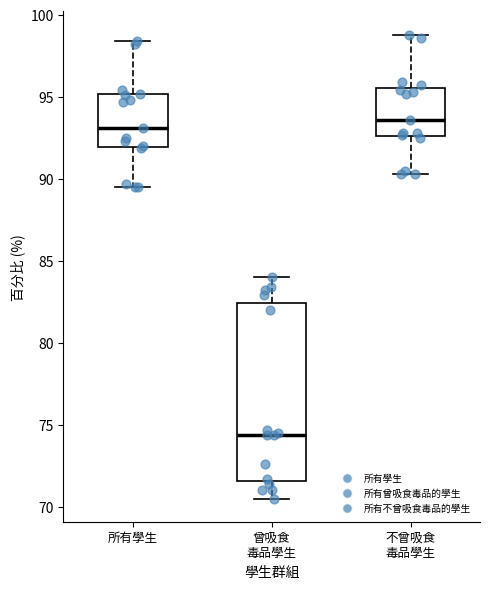

Reading left to right, transcribe this box plot: for each box, give where its median line is, the range the box spans, and where its two whiskers end, as read against the y-axis. The values are not printed on the chart, so give them approximately, as read against the axis.

所有學生: median 93.0, box 92.0 to 95.0, whiskers 89.5 to 98.5
曾吸食 毒品學生: median 74.5, box 71.5 to 82.5, whiskers 70.5 to 84.0
不曾吸食 毒品學生: median 93.5, box 92.5 to 95.5, whiskers 90.5 to 99.0